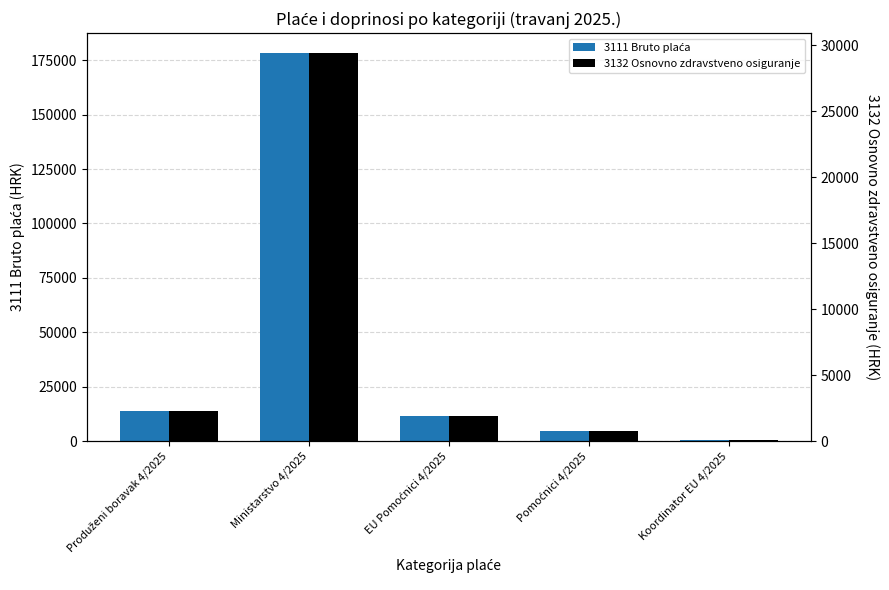

What is the total value across all series at Koordinator EU 4/2025?

283.7